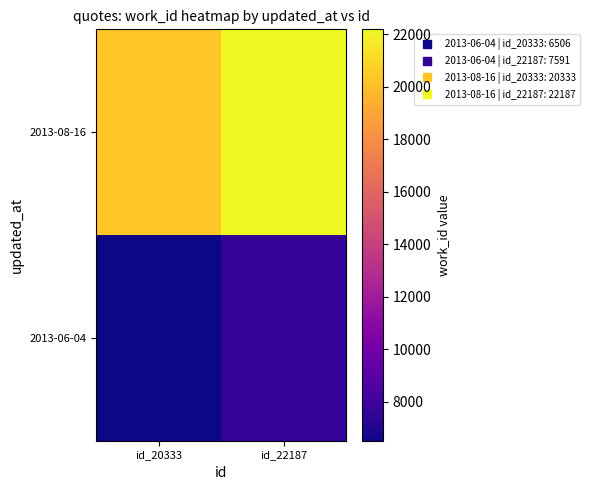

Reading left to right, list all the values displayed in this chart.

2013-06-04: id_20333=6506	id_22187=7591
2013-08-16: id_20333=20333	id_22187=22187